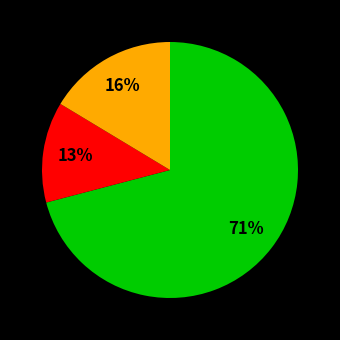

To the nearest percent, what is the average slice percentage?

33%